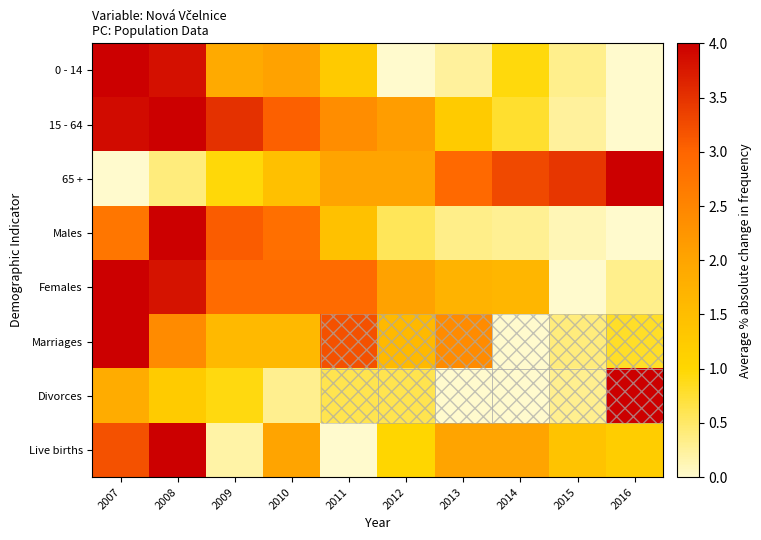

Reading left to right, list all the values displayed in this chart.

0 - 14: 2007=4.0	2008=3.8	2009=1.9	2010=2.0	2011=1.3	2012=0.0	2013=0.2	2014=0.9	2015=0.3	2016=0.0
15 - 64: 2007=3.9	2008=4.0	2009=3.5	2010=3.0	2011=2.4	2012=2.1	2013=1.2	2014=0.8	2015=0.2	2016=0.0
65 +: 2007=0.0	2008=0.4	2009=1.0	2010=1.4	2011=2.0	2012=2.0	2013=3.0	2014=3.3	2015=3.5	2016=4.0
Males: 2007=2.7	2008=4.0	2009=3.1	2010=2.9	2011=1.4	2012=0.6	2013=0.3	2014=0.3	2015=0.1	2016=0.0
Females: 2007=4.0	2008=3.8	2009=2.9	2010=2.9	2011=2.9	2012=2.0	2013=1.7	2014=1.7	2015=0.0	2016=0.3
Marriages: 2007=4.0	2008=2.4	2009=1.6	2010=1.6	2011=3.2	2012=1.6	2013=2.4	2014=0.0	2015=0.4	2016=0.8
Divorces: 2007=1.8	2008=1.2	2009=0.9	2010=0.3	2011=0.6	2012=0.6	2013=0.0	2014=0.0	2015=0.3	2016=4.0
Live births: 2007=3.2	2008=4.0	2009=0.2	2010=2.0	2011=0.0	2012=1.0	2013=2.0	2014=2.0	2015=1.4	2016=1.2